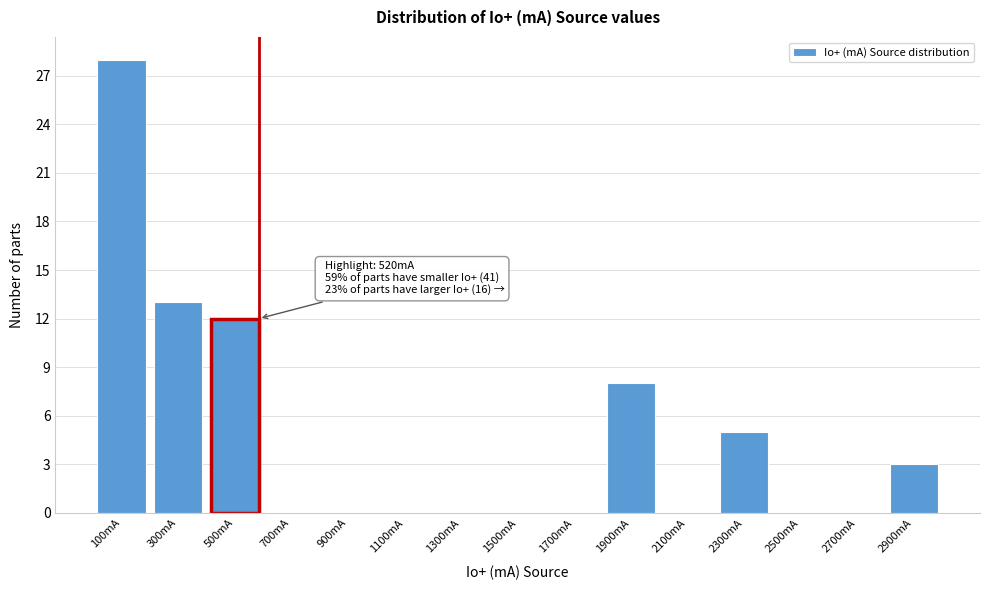

Reading left to right, what are all the values shown in this chart?

100mA=28	300mA=13	500mA=12	700mA=0	900mA=0	1100mA=0	1300mA=0	1500mA=0	1700mA=0	1900mA=8	2100mA=0	2300mA=5	2500mA=0	2700mA=0	2900mA=3